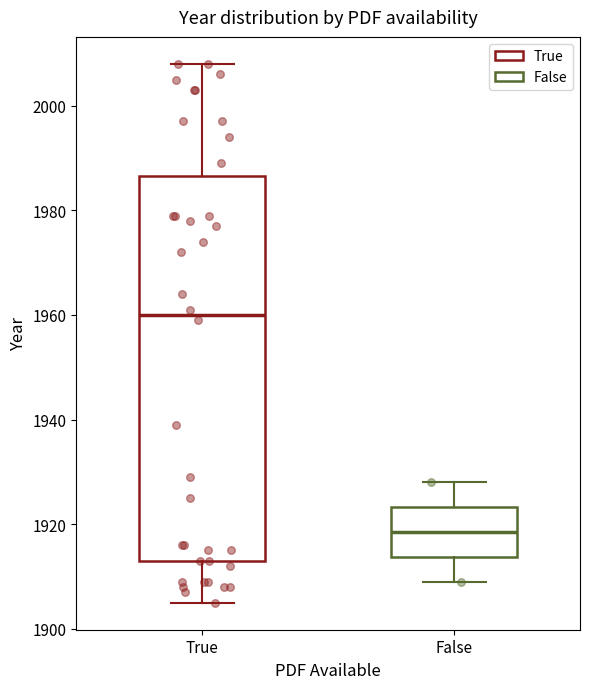

Reading left to right, read every box against the y-axis: the position of its median line, the range the box covers, and the ends of its whiskers. The values are not printed on the chart, so give them approximately, as read against the axis.

True: median 1960, box 1914 to 1986, whiskers 1906 to 2008
False: median 1918, box 1914 to 1924, whiskers 1910 to 1928